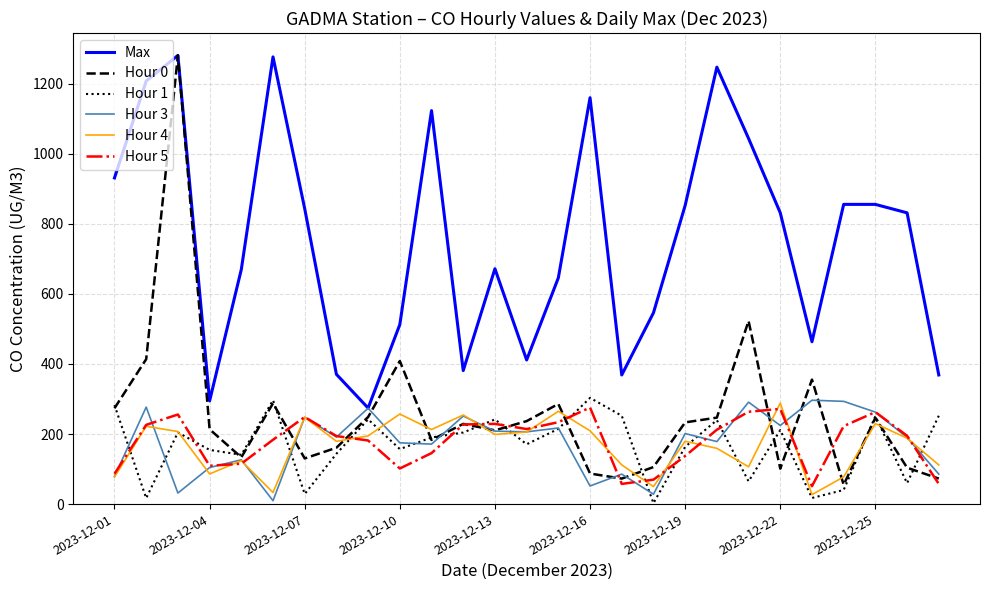

Which series has the largest range (max minus min)?

Hour 0